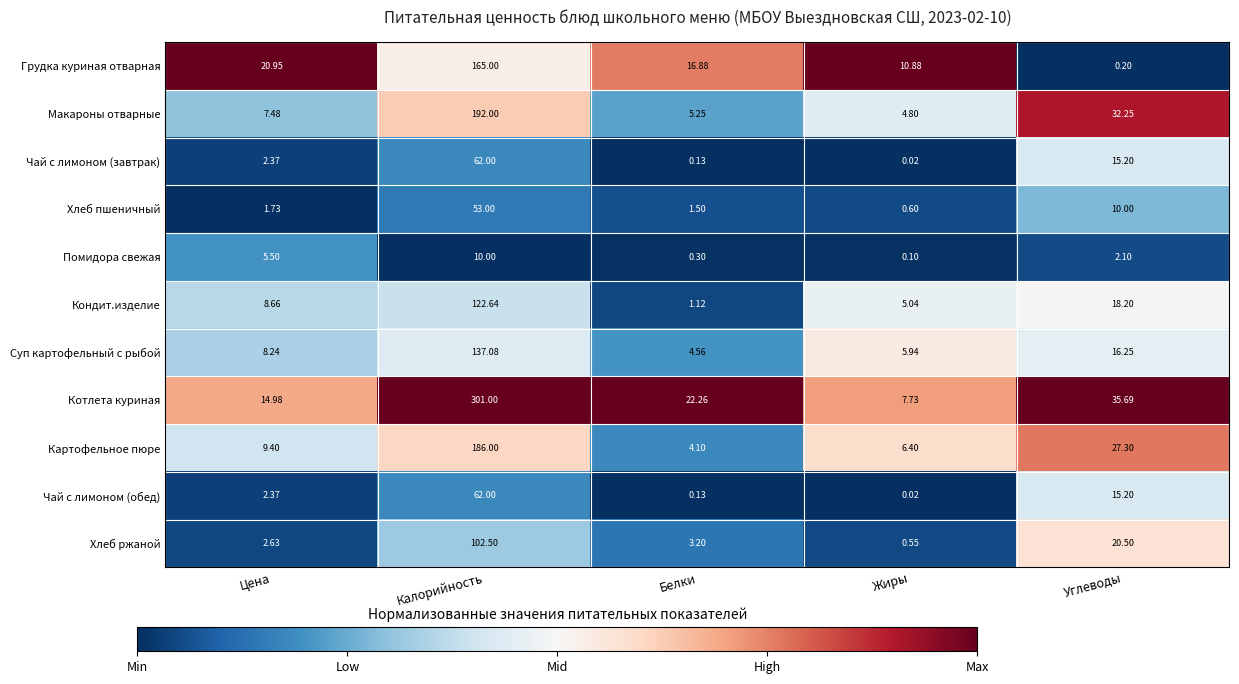

Rank the categories by Хлеб ржаной value from highest to lowest.

Калорийность, Углеводы, Белки, Цена, Жиры